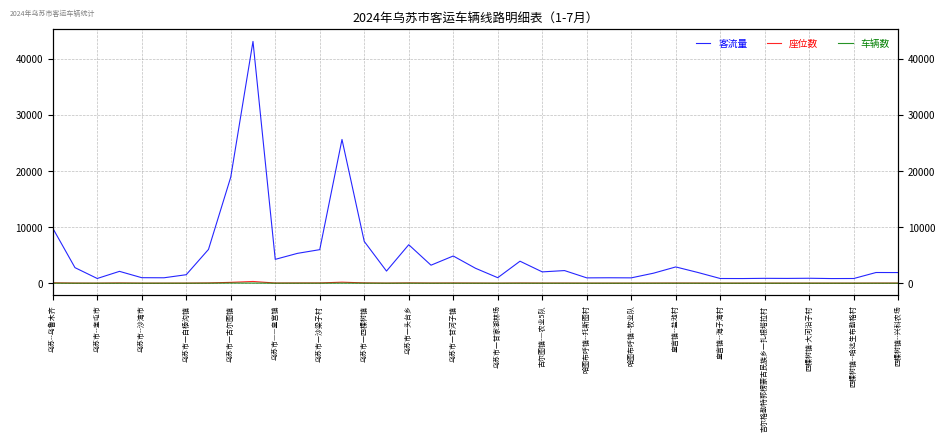

Between 哈图布呼镇--牧业队 and 25, which is larger?

哈图布呼镇--牧业队